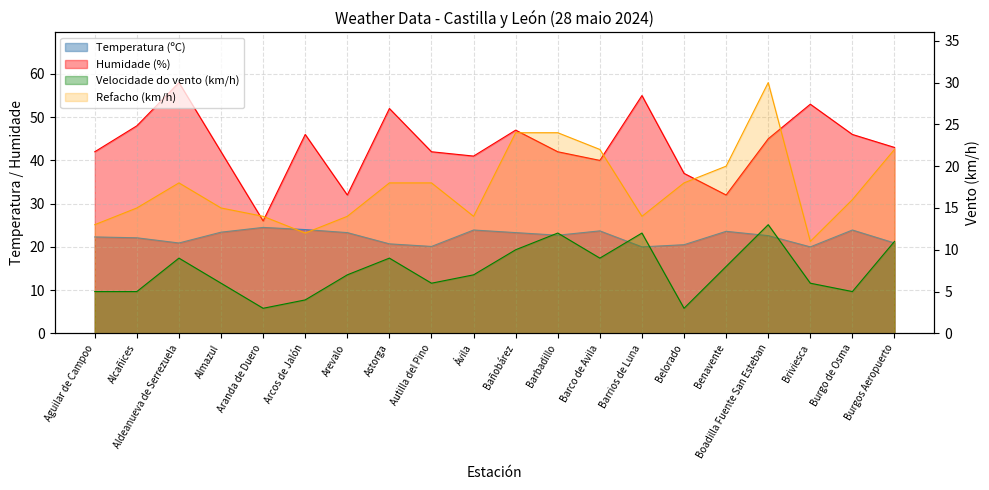

Rank the series by their maximum value, from lowest to highest.

Velocidade do vento (km/h), Temperatura (ºC), Refacho (km/h), Humidade (%)